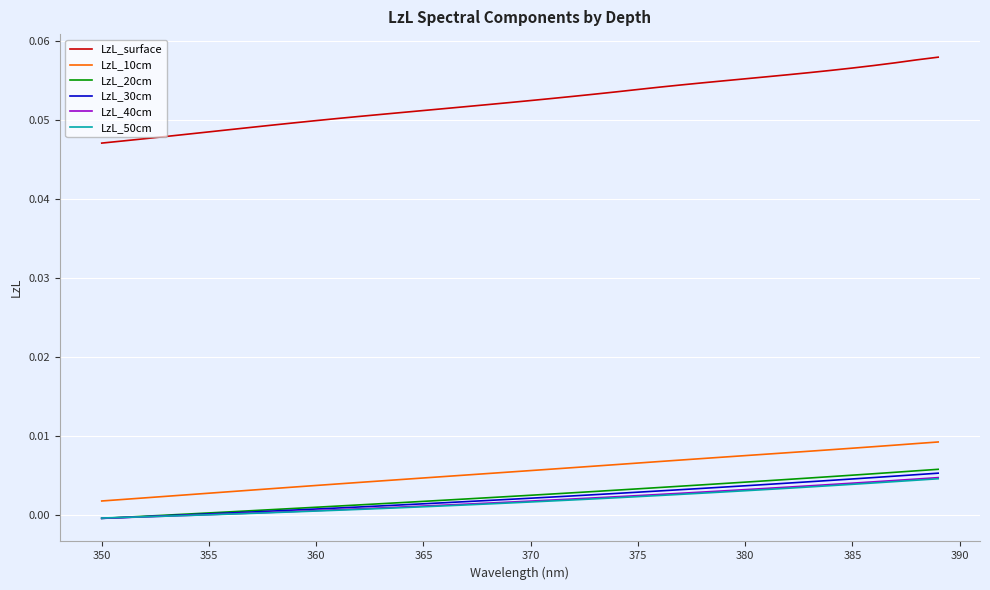

Which series has the largest range (max minus min)?

LzL_surface